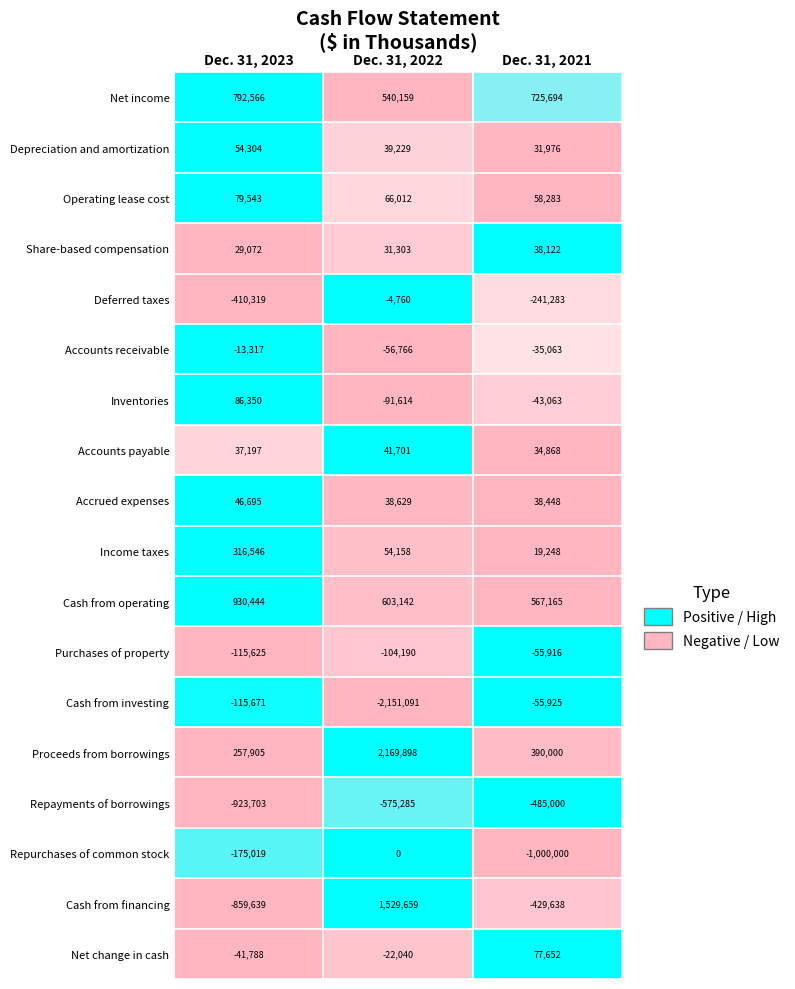

Where does the Proceeds from borrowings series first go above 390000?

Dec. 31, 2022